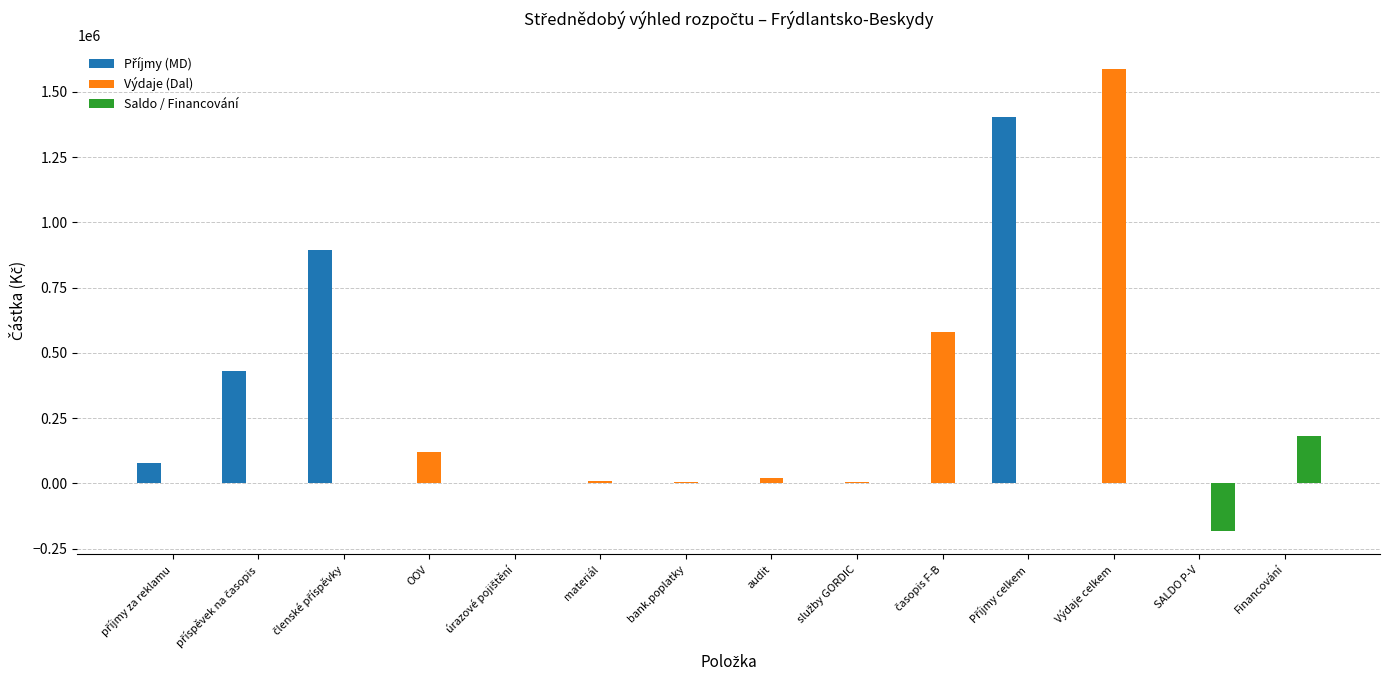

True or false: Výdaje (Dal) has a value of 4000 at bank.poplatky.

True